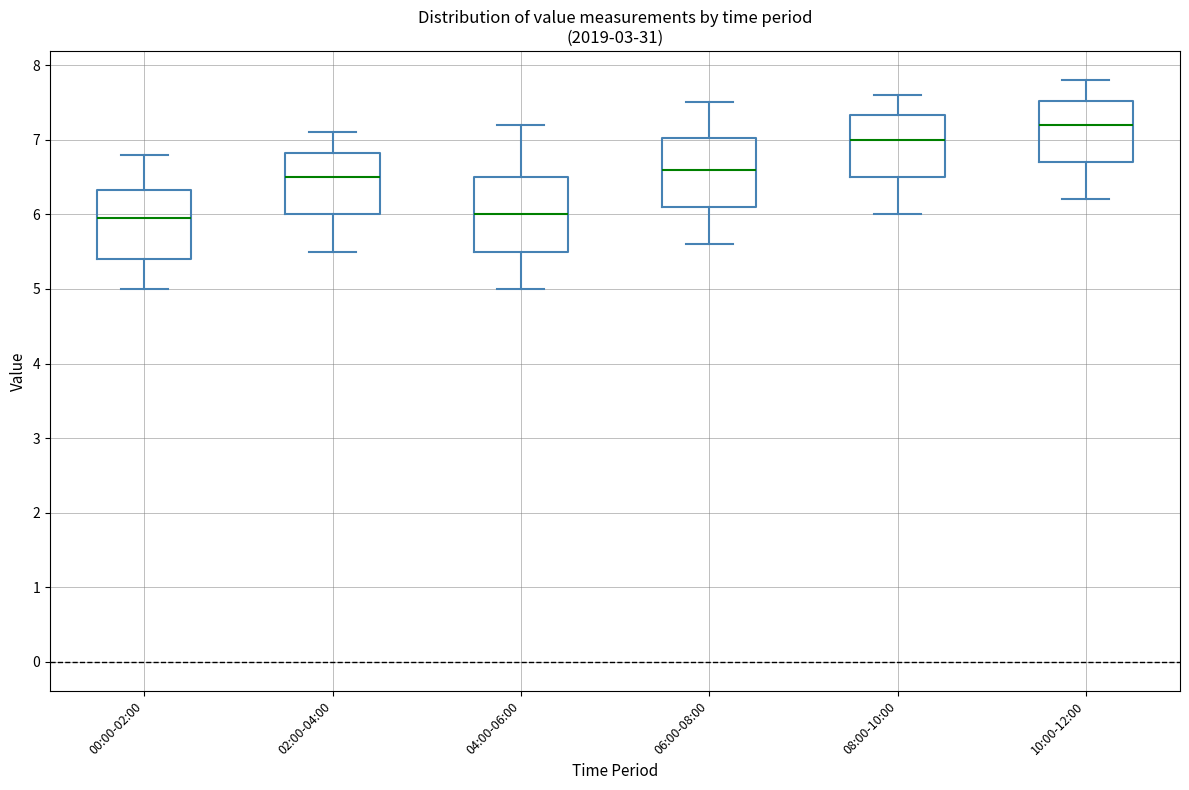

Reading left to right, read every box against the y-axis: the position of its median line, the range the box covers, and the ends of its whiskers. The values are not printed on the chart, so give them approximately, as read against the axis.

00:00-02:00: median 6.0, box 5.4 to 6.3, whiskers 5.0 to 6.8
02:00-04:00: median 6.5, box 6.0 to 6.8, whiskers 5.5 to 7.1
04:00-06:00: median 6.0, box 5.5 to 6.5, whiskers 5.0 to 7.2
06:00-08:00: median 6.6, box 6.1 to 7.0, whiskers 5.6 to 7.5
08:00-10:00: median 7.0, box 6.5 to 7.3, whiskers 6.0 to 7.6
10:00-12:00: median 7.2, box 6.7 to 7.5, whiskers 6.2 to 7.8